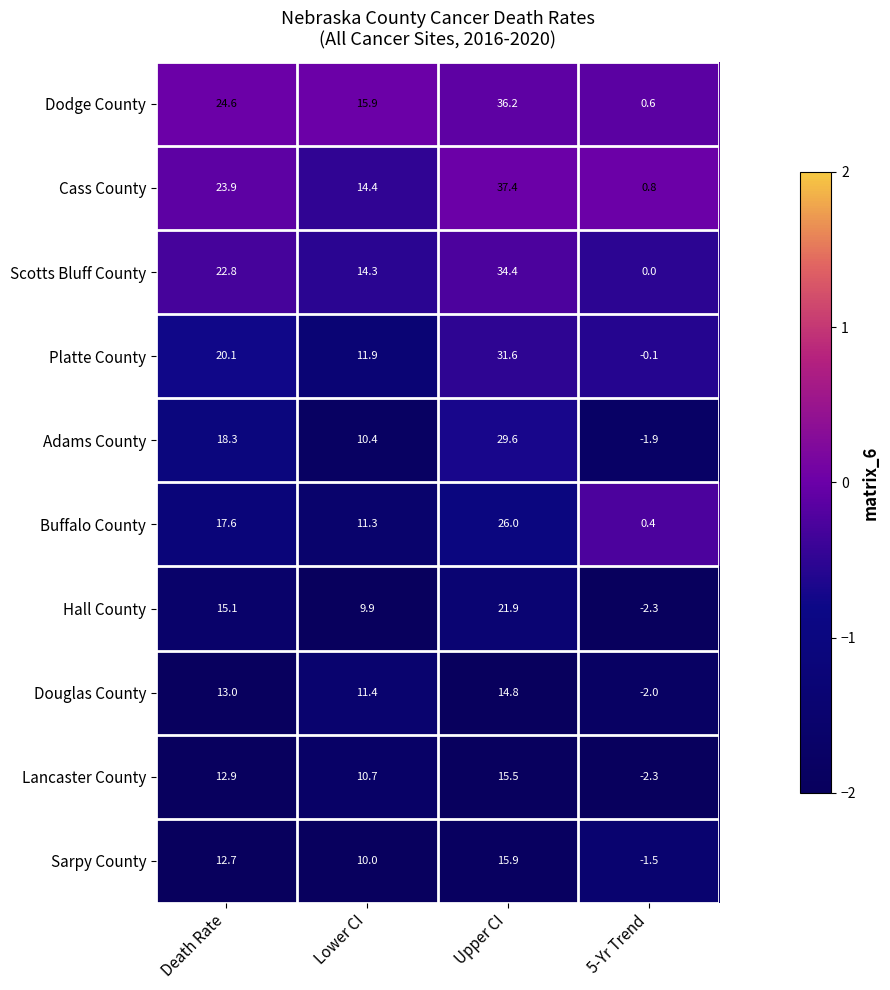

What is the difference between the maximum and minimum values in the Hall County series?

24.2